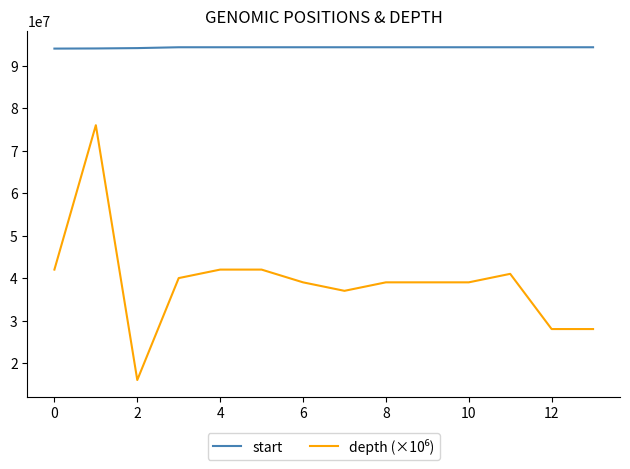

What is the maximum value for start?

94350174